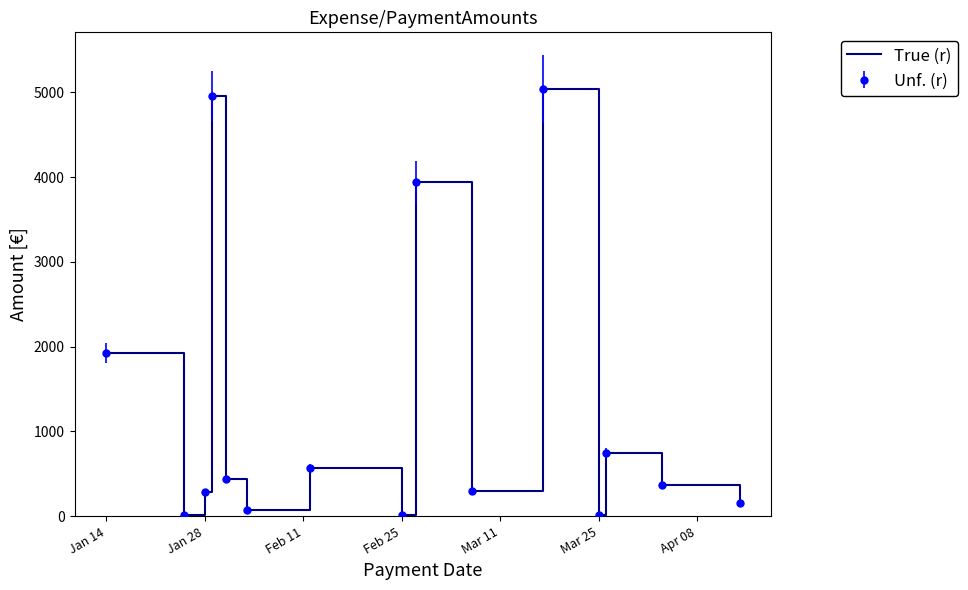

What is the maximum value shown in the chart?

5035.2